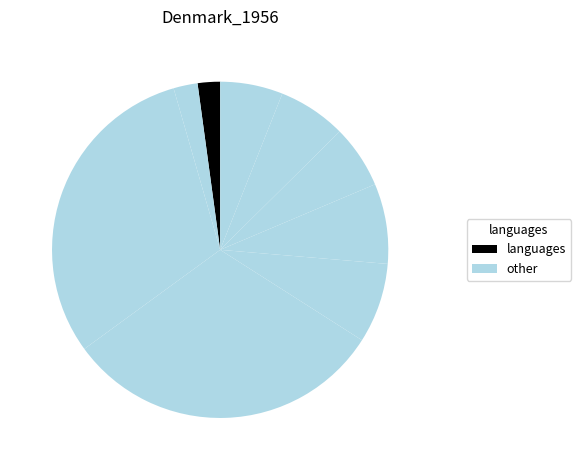

Rank the categories by value from highest to lowest.

4, 3, 6, 5, 8, 7, 9, 2, 1